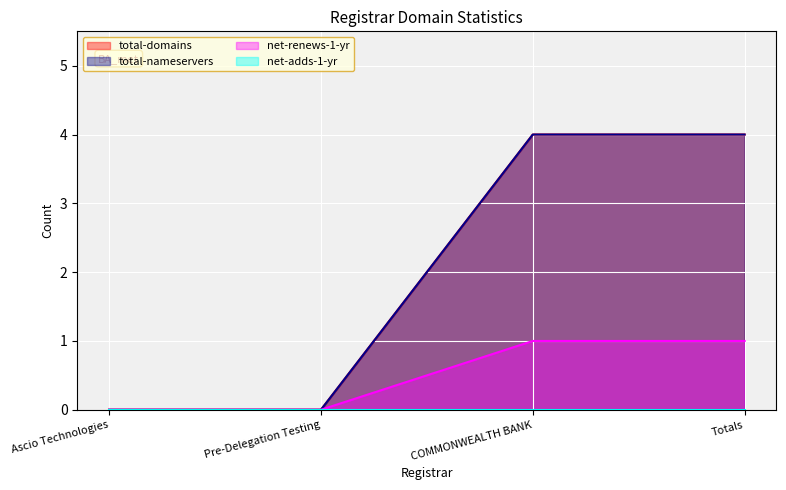

Does the chart display data point markers on the line(s)?

No